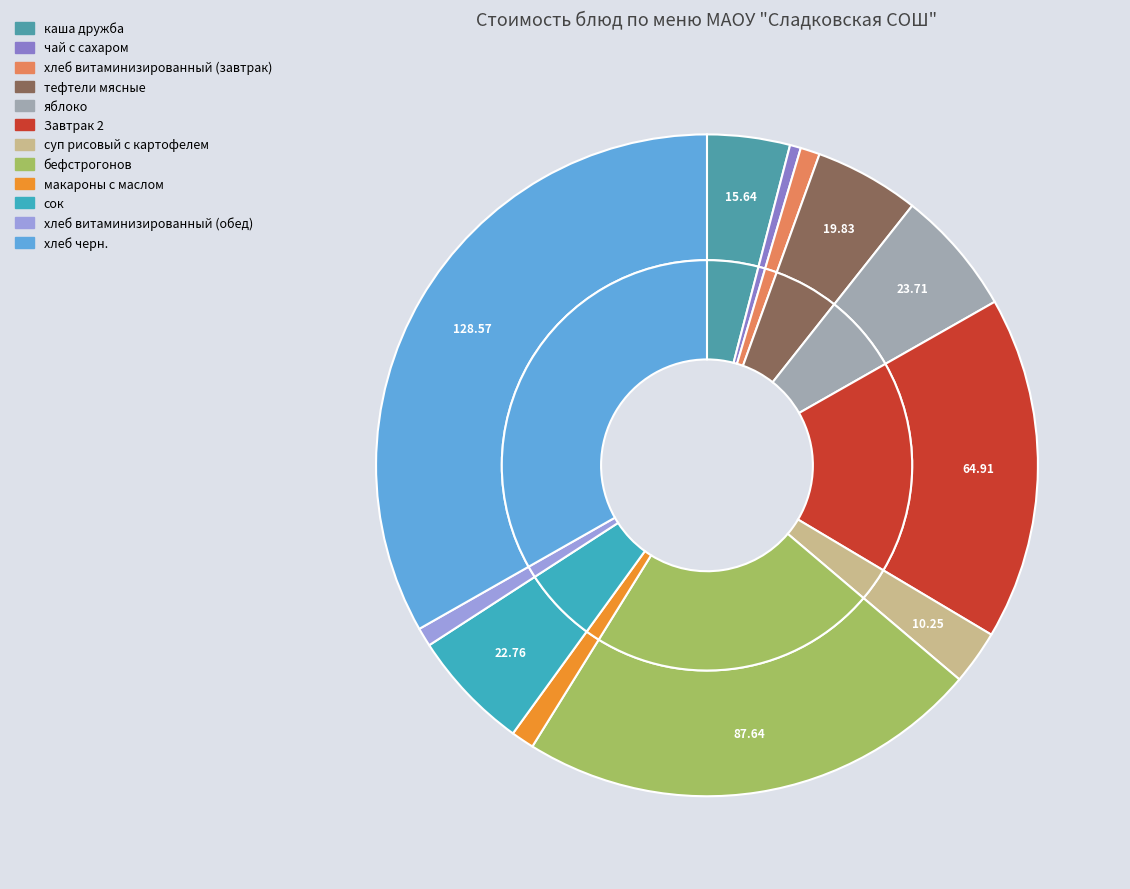

Which slice is the smallest?

чай с сахаром